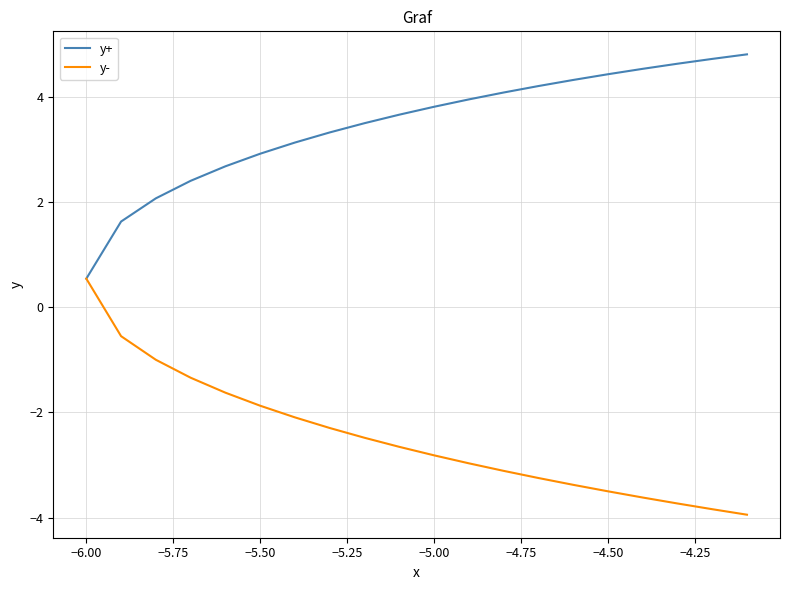

Which series has the largest total across all categories?

y+